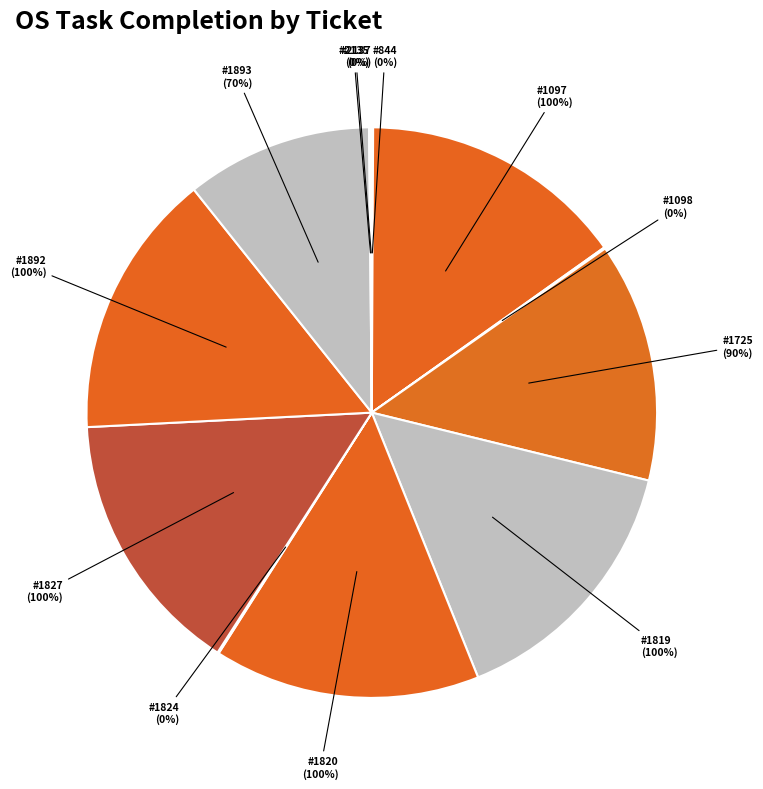

Does 1820 represent more than half of the total?

No